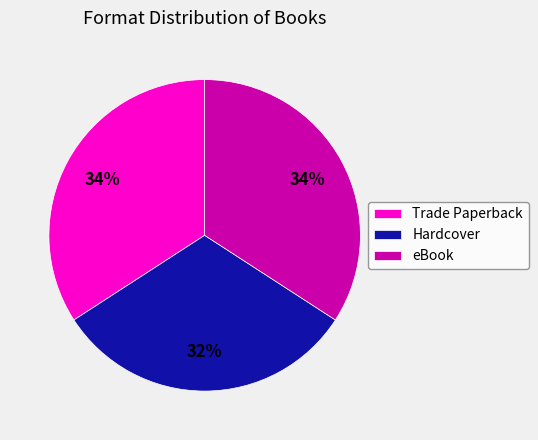

Which category has the smallest portion of the pie?

Hardcover